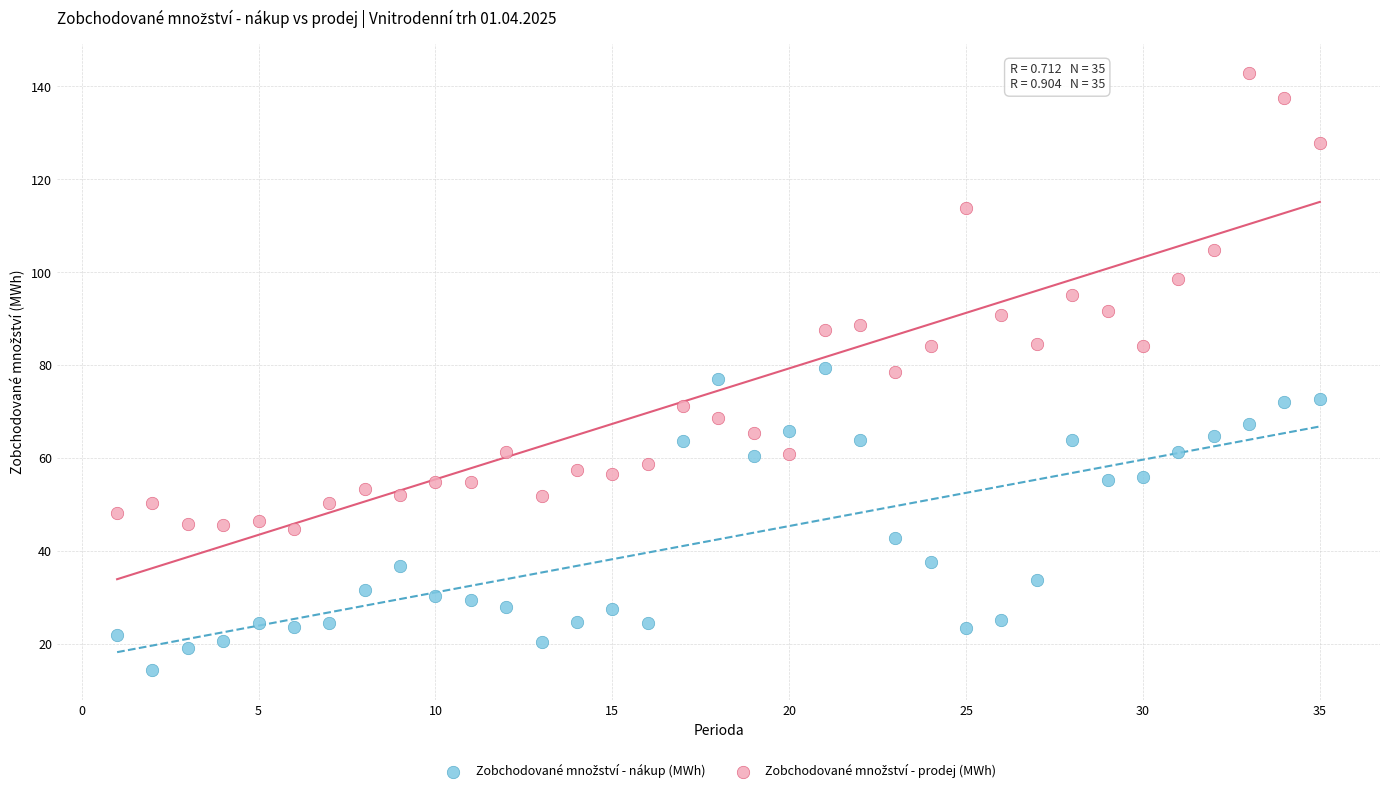

Across all data points, what is the range of X values (max minus min)?

34.0